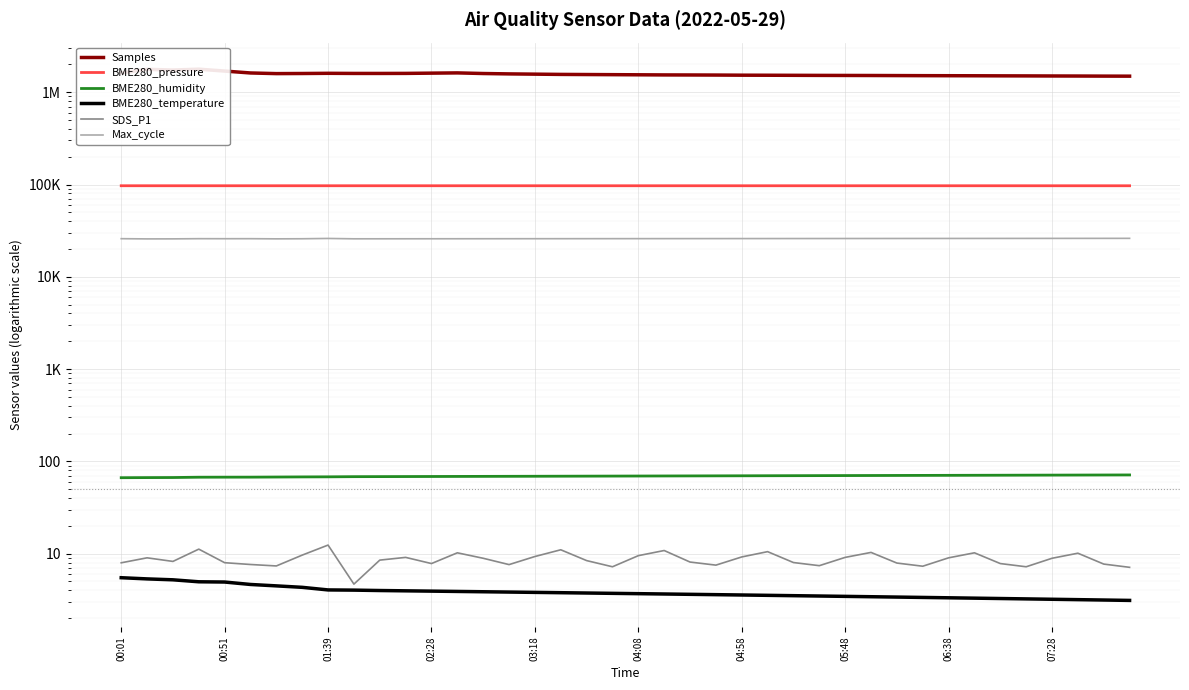

Which category has the lowest value across all series?

39